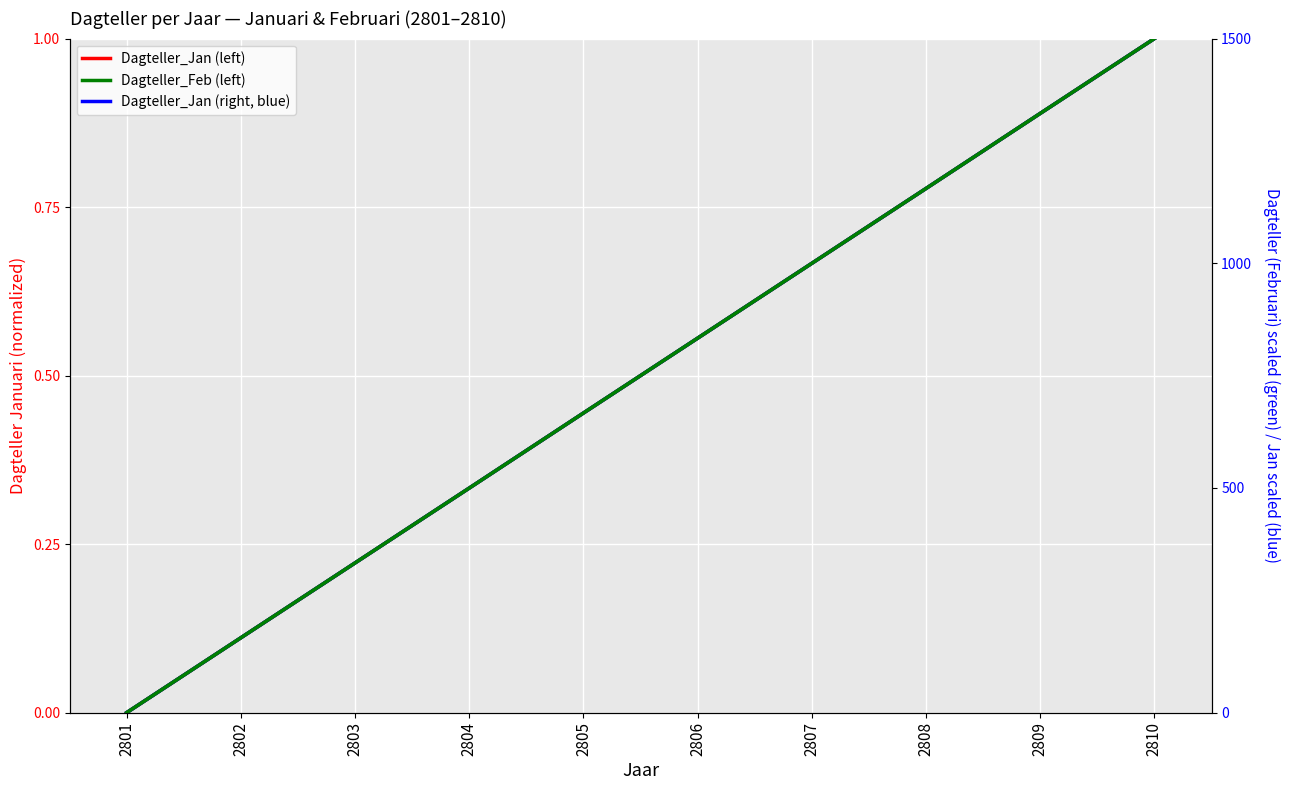

List the series in order of their peak value, lowest first.

Dagteller_Jan, Dagteller_Feb, Dagteller_Jan (scaled), Dagteller_Feb (scaled)